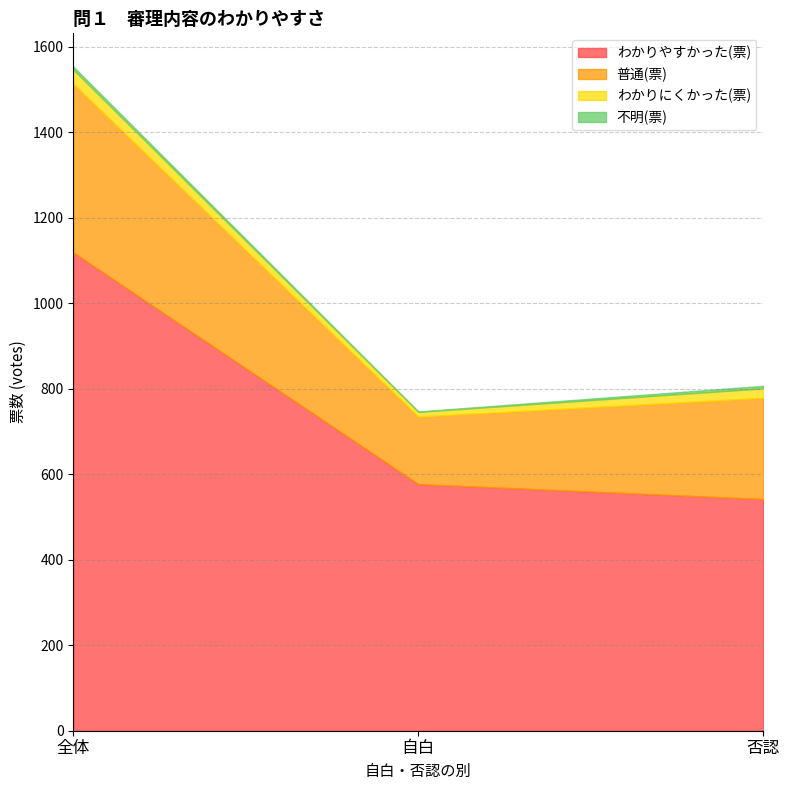

List the labels in order of わかりやすかった(票) value, largest first.

全体, 自白, 否認